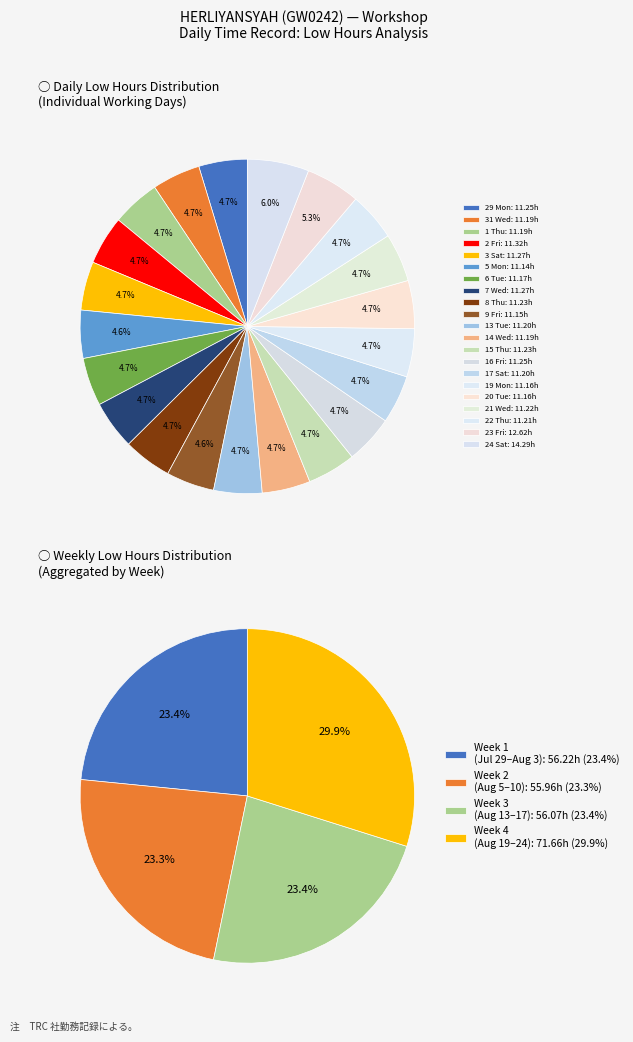

Rank the categories by value from lowest to highest.

5 Mon, 9 Fri, 19 Mon, 20 Tue, 6 Tue, 31 Wed, 1 Thu, 14 Wed, 13 Tue, 17 Sat, 22 Thu, 21 Wed, 8 Thu, 15 Thu, 29 Mon, 16 Fri, 3 Sat, 7 Wed, 2 Fri, 23 Fri, 24 Sat